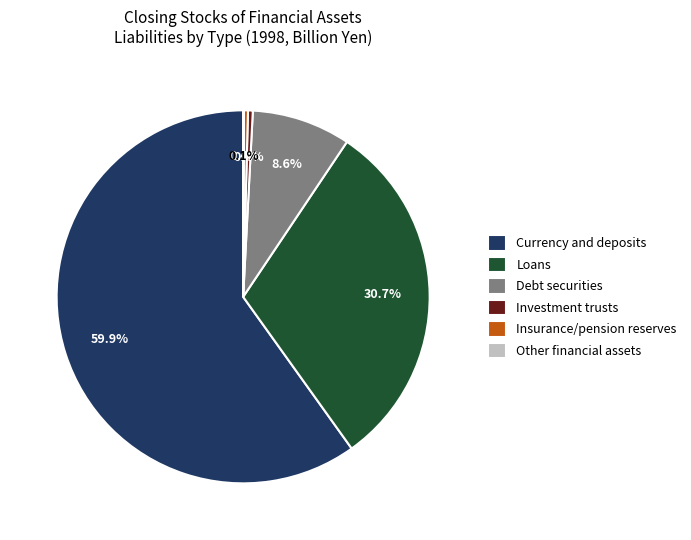

Which slice represents more than half of the pie?

Currency and deposits